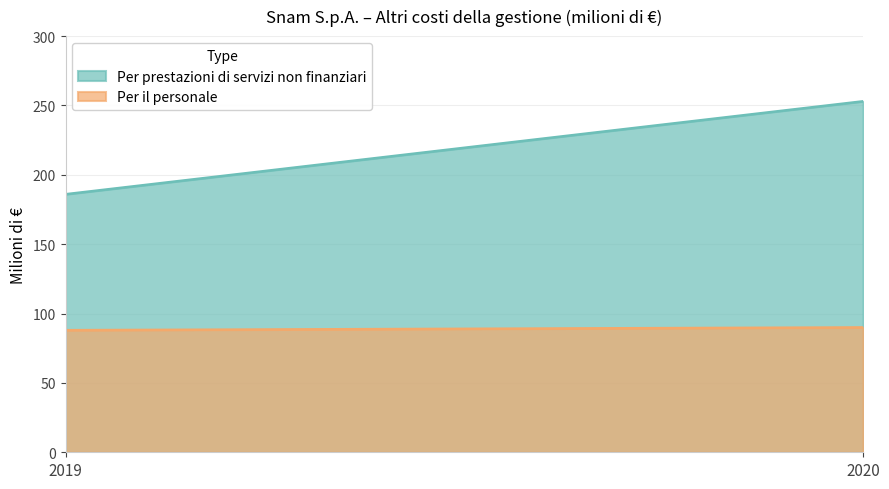

What is the difference between the highest and lowest values at 2020?

163